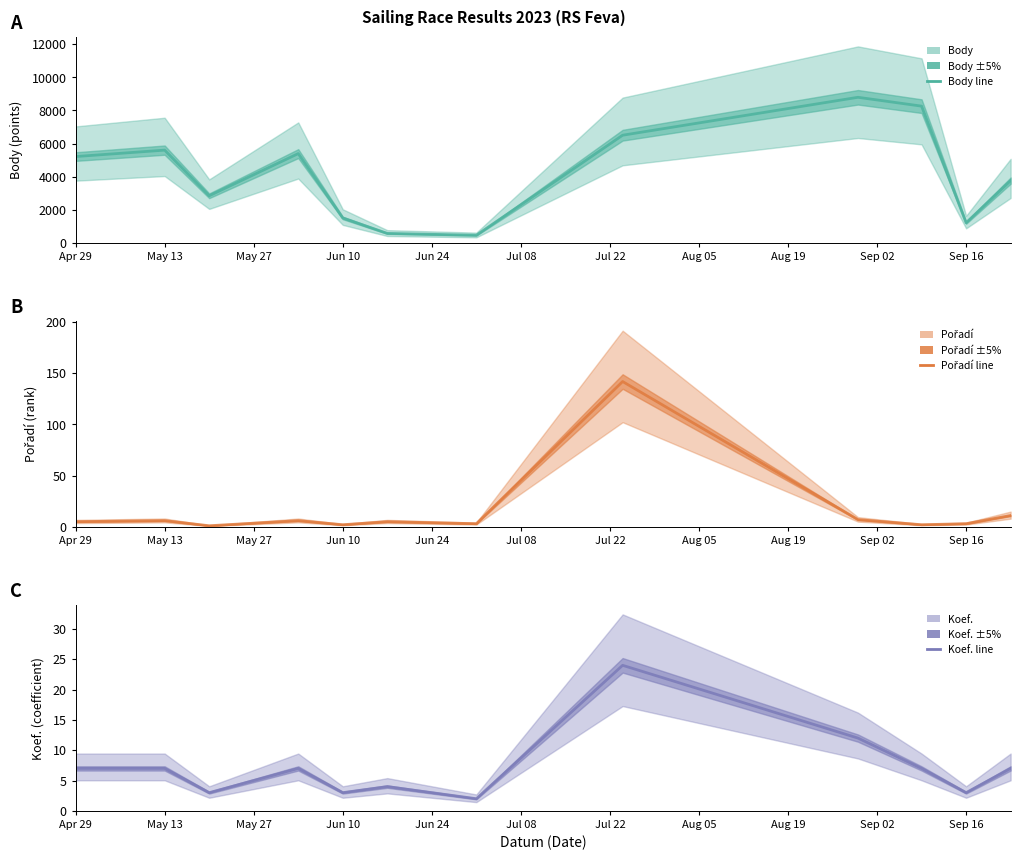

Does the chart display data point markers on the line(s)?

No